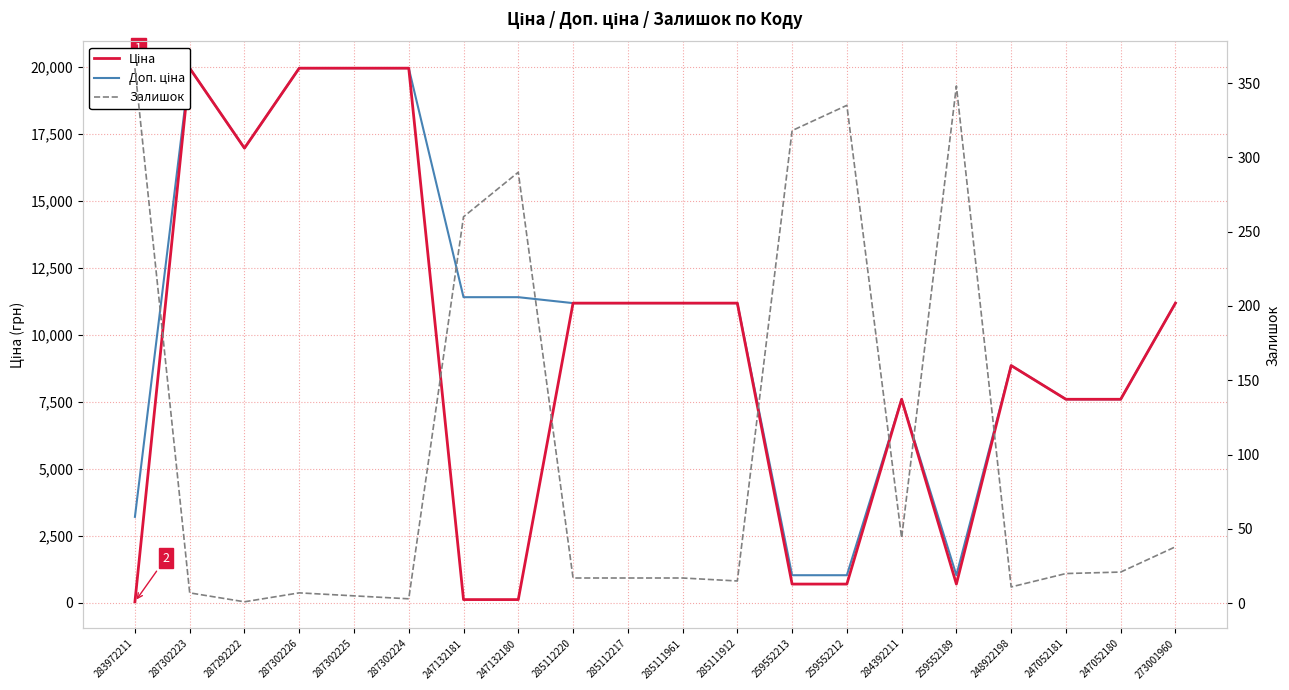

Which has a higher value, 285111961 or 259552189?

285111961